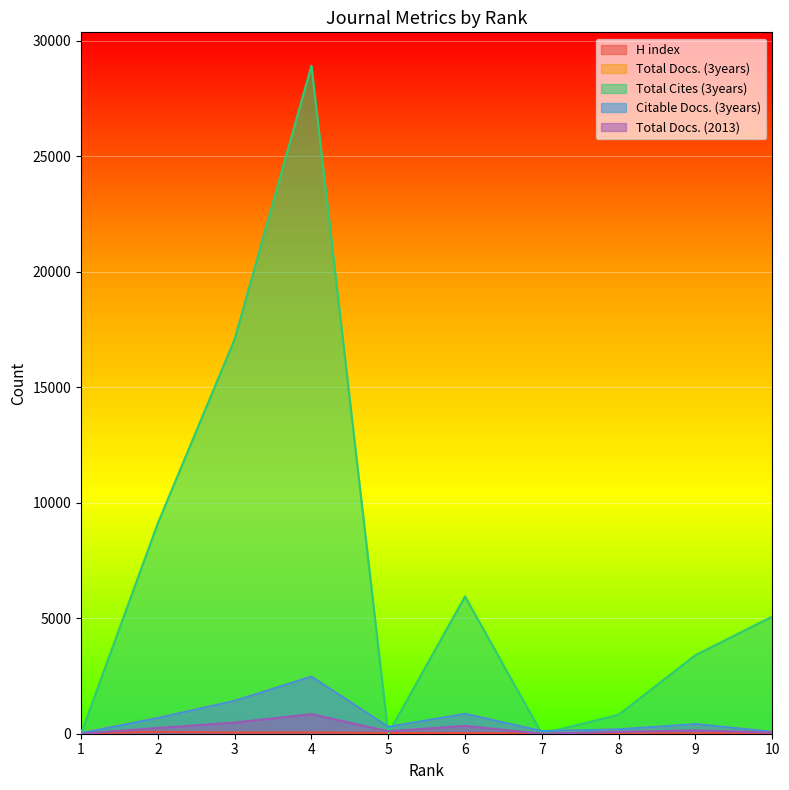

Does the chart display data point markers on the line(s)?

No